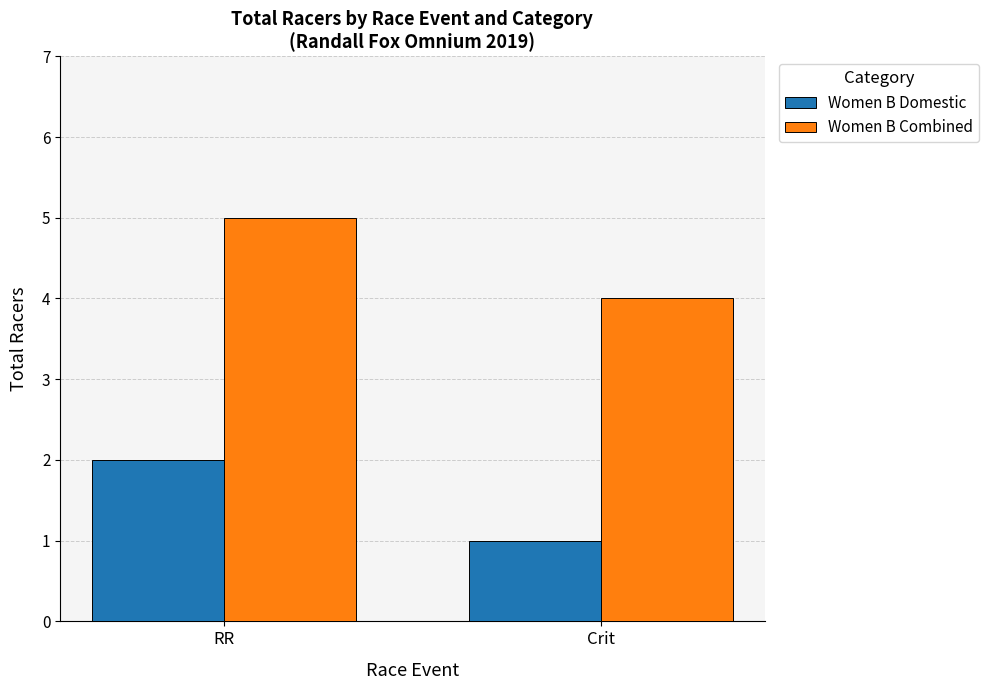

Reading left to right, transcribe all the data shown in this chart.

Women B Domestic: 2	1
Women B Combined: 5	4